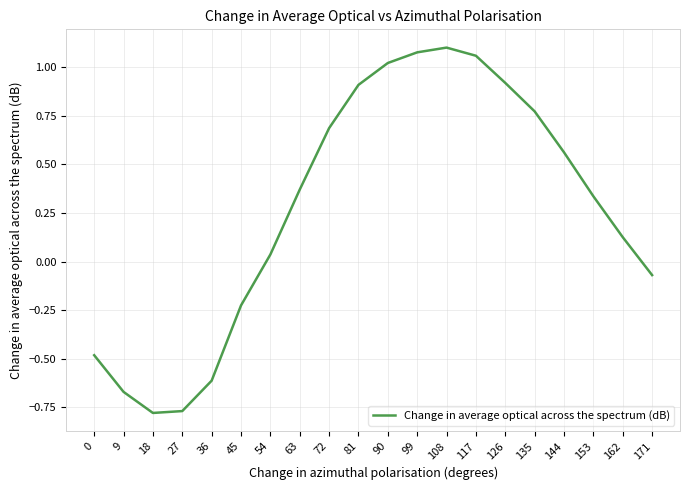

Which label corresponds to the largest value in the chart?

108